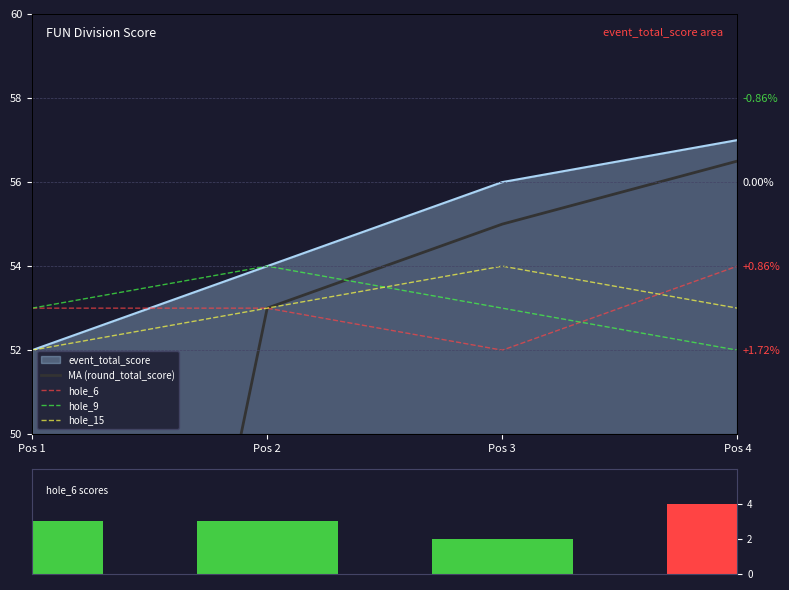

What is the average value of the hole_9 series?

53.0